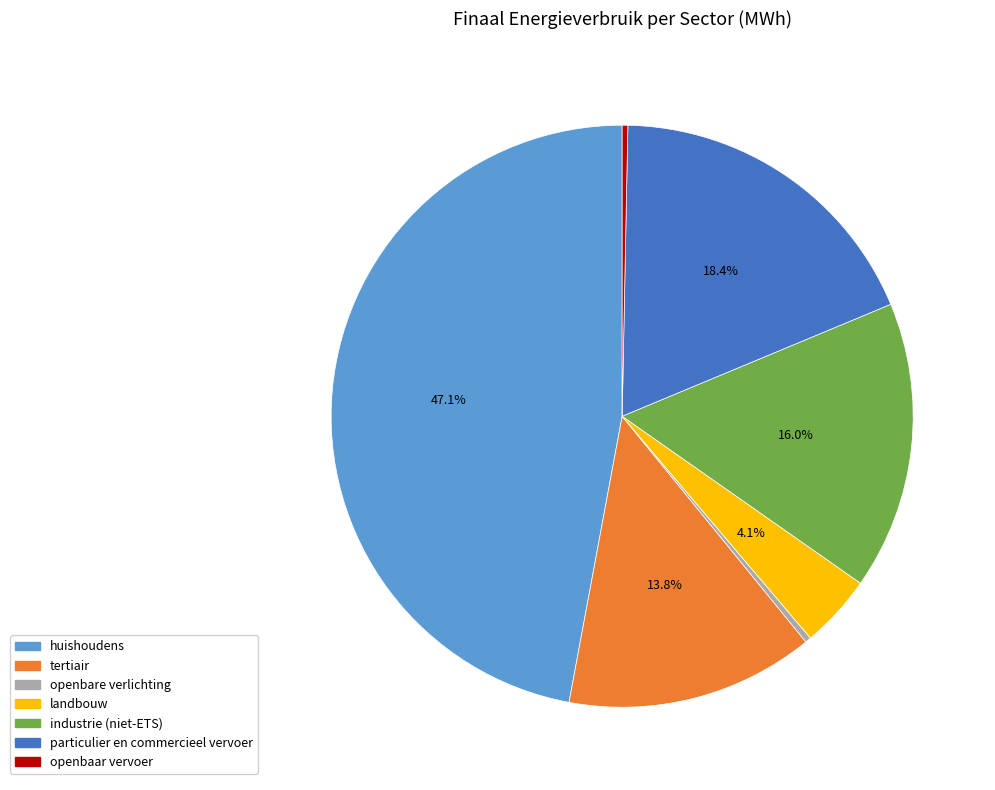

What percentage is NOT represented by tertiair?

86.2%